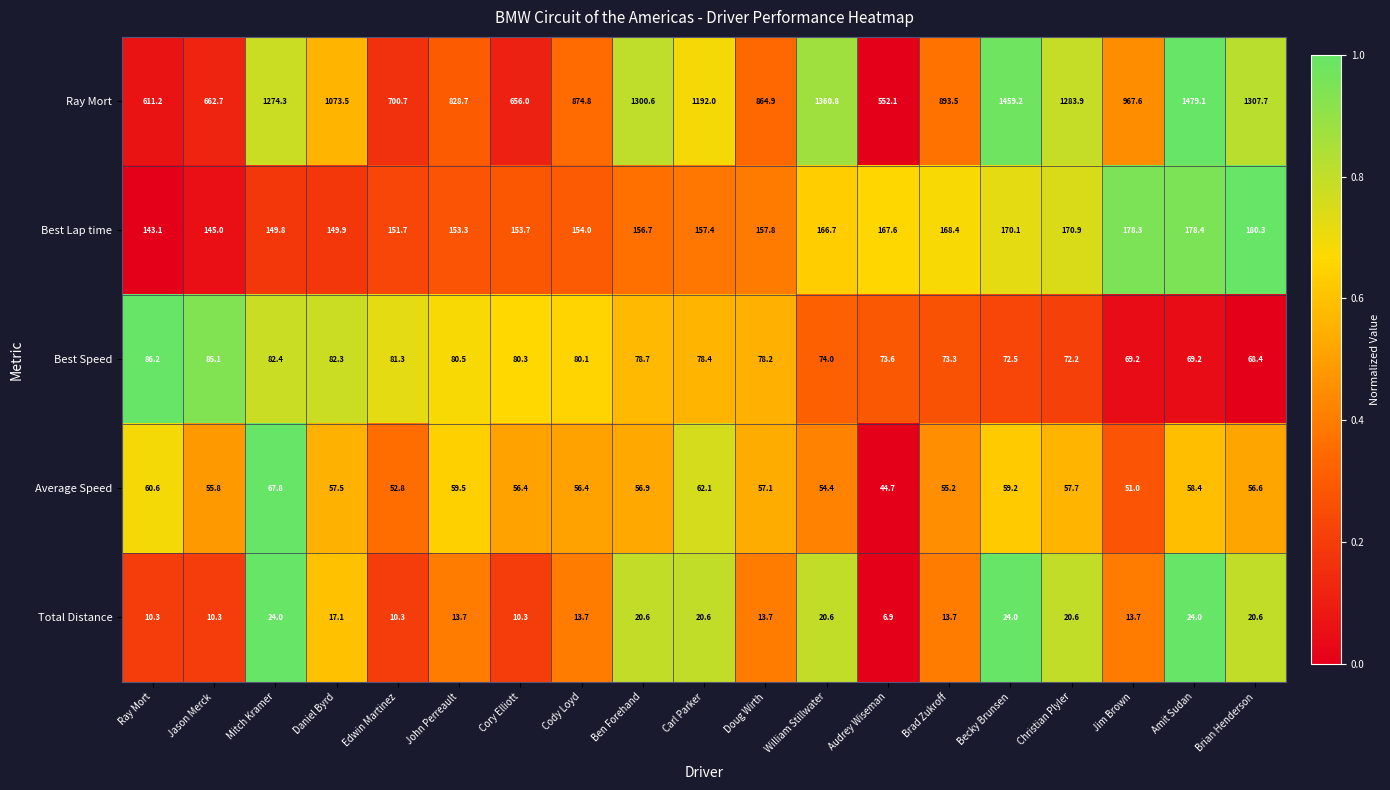

What is the sum of all Average Speed values?

1080.1